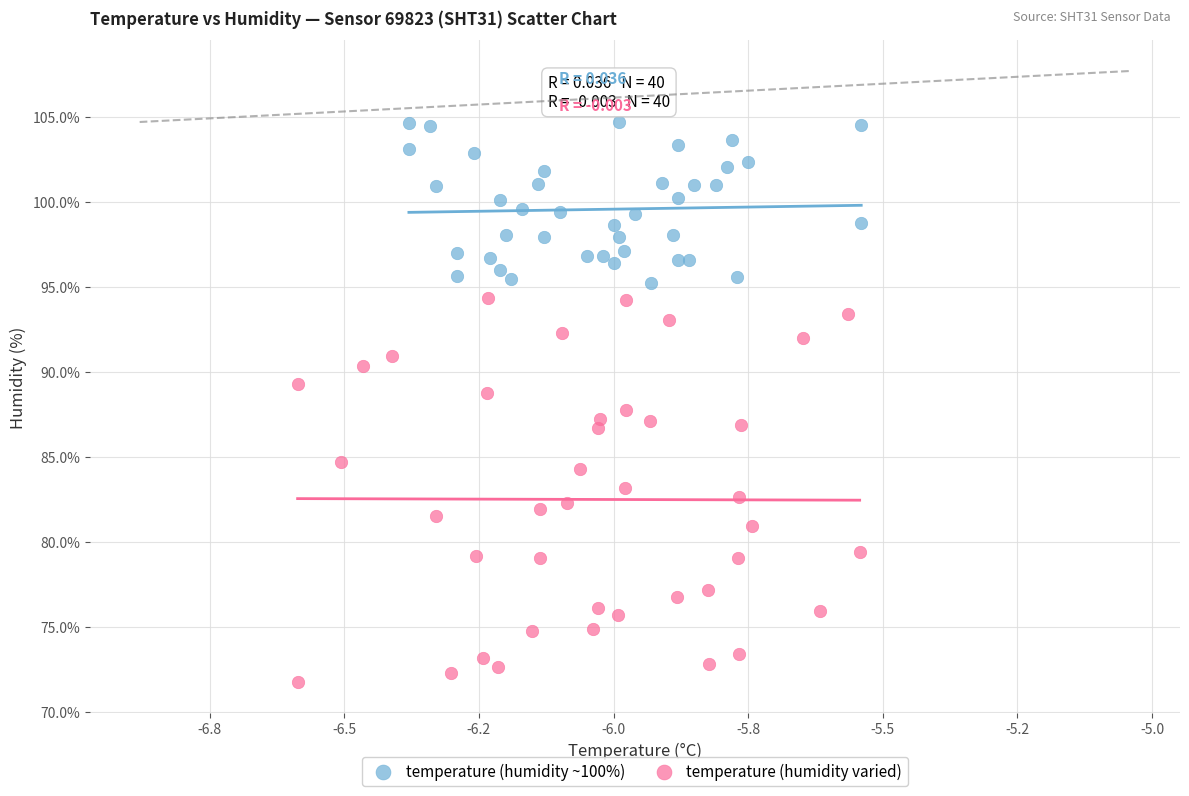

Which series contains the highest Y value?

temperature (humidity ~100%)